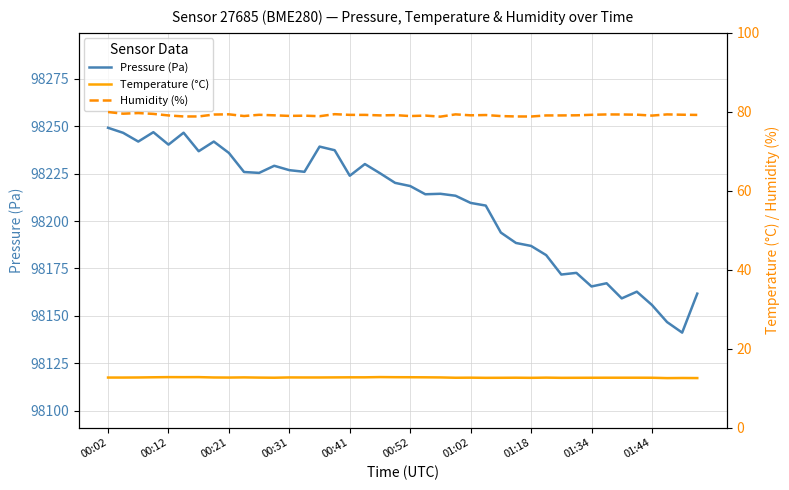

True or false: Temperature (°C) has more than 1 points higher than both neighbors.

True